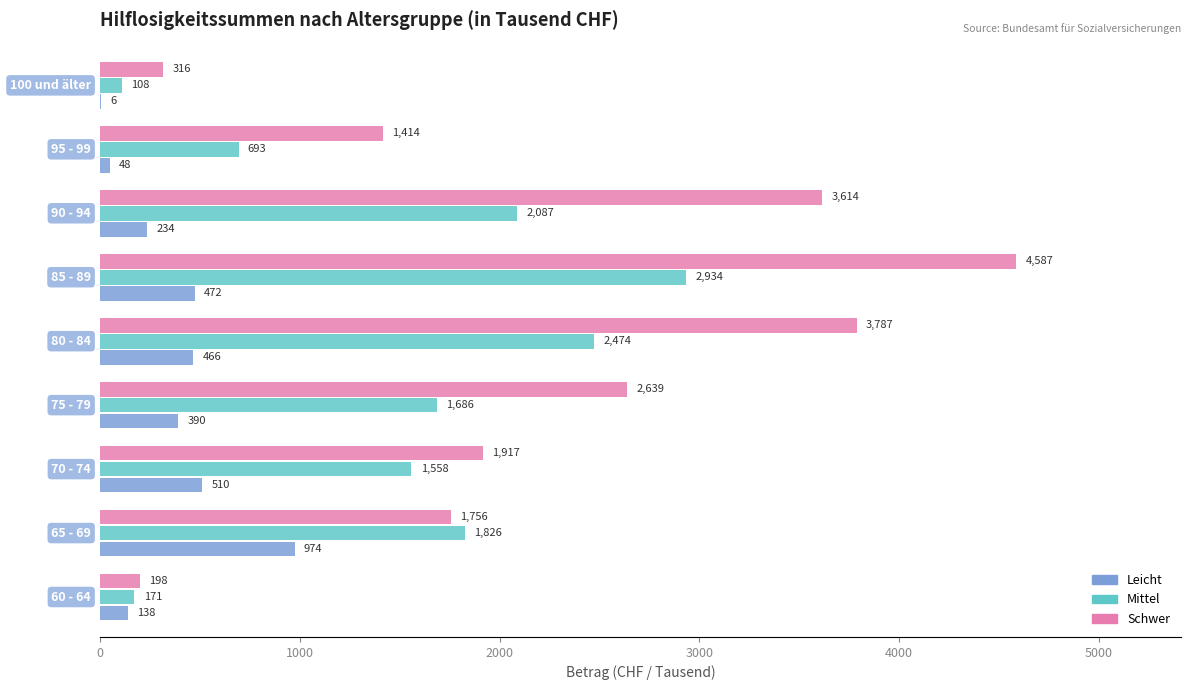

What is the maximum value shown in the chart?

4587